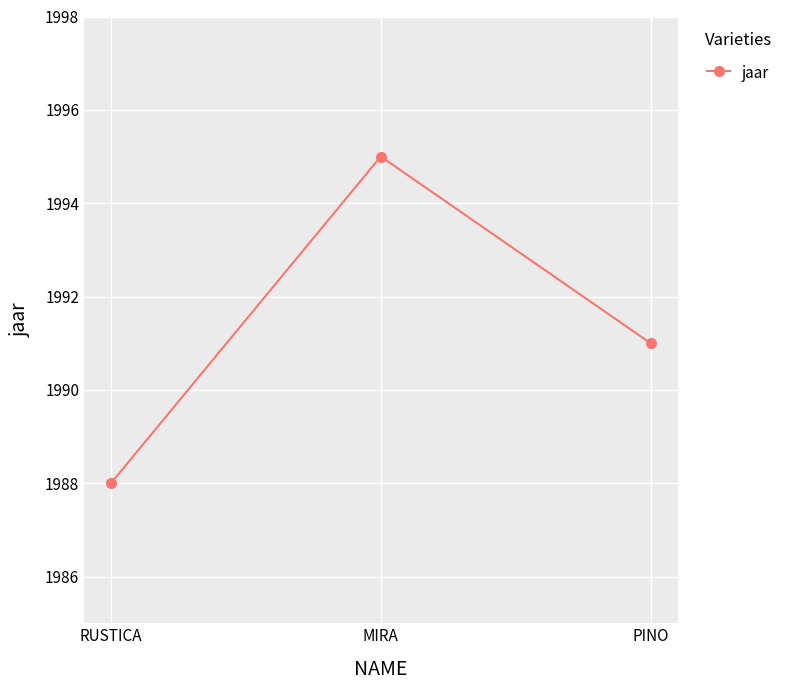

Read the value at RUSTICA.

1988